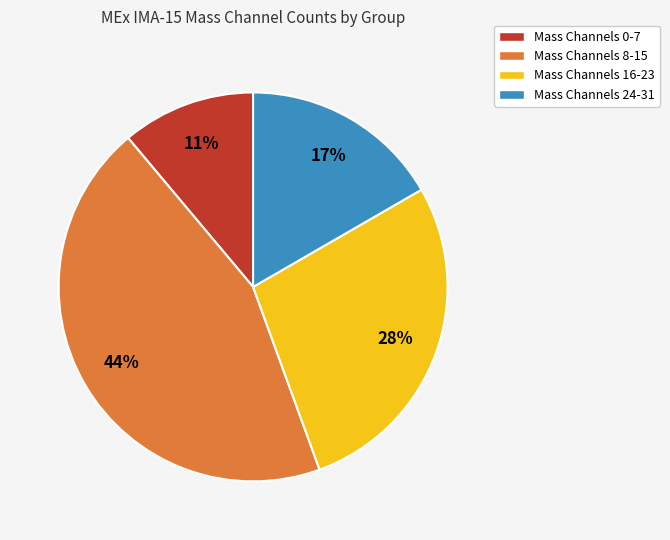

Do Mass Channels 16-23 and Mass Channels 24-31 together represent more than half of the pie?

No